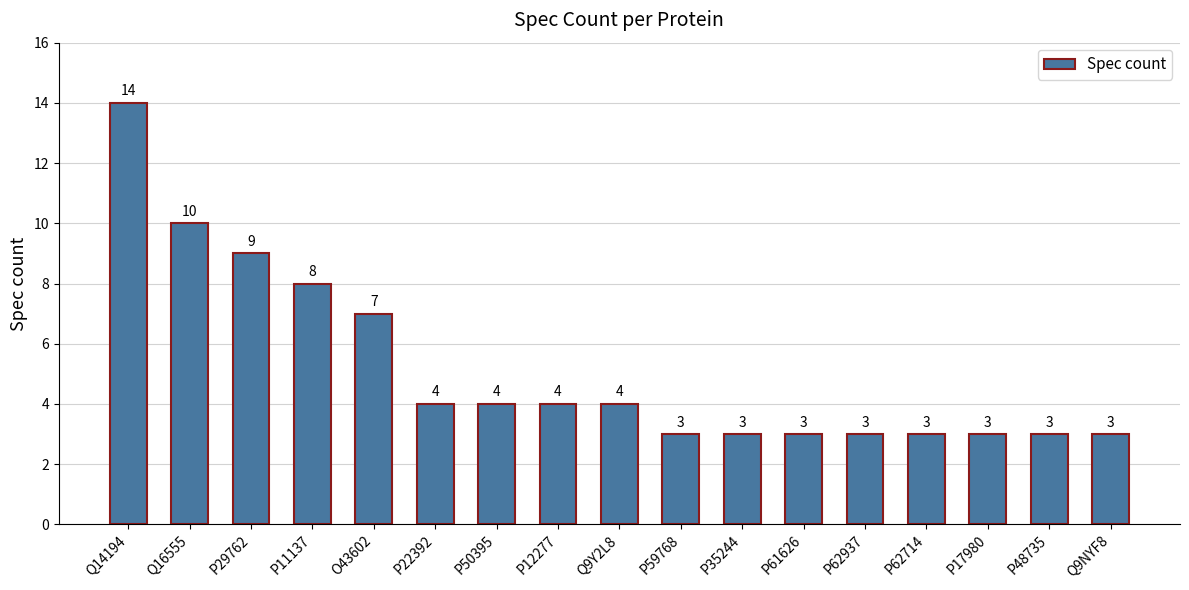

Between P50395 and P62937, which is larger?

P50395